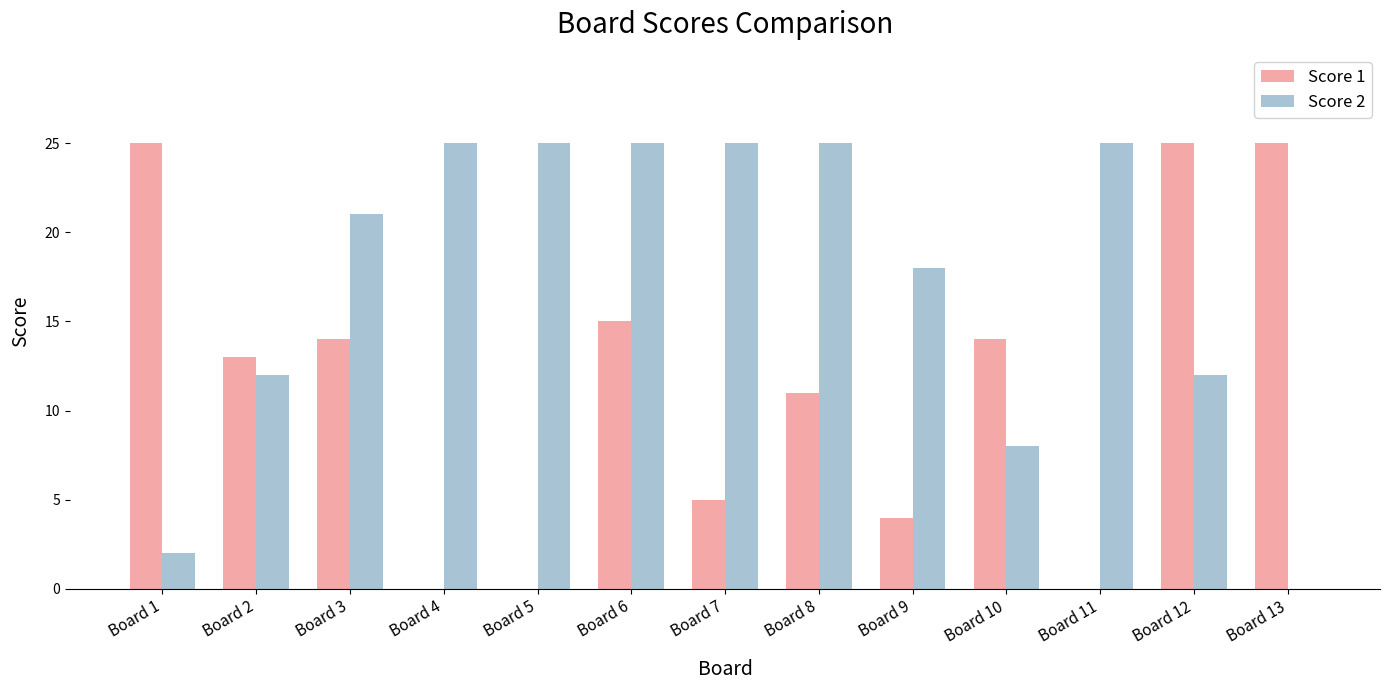

Is the value of Score 1 at Board 9 greater than the value of Score 2 at Board 4?

No